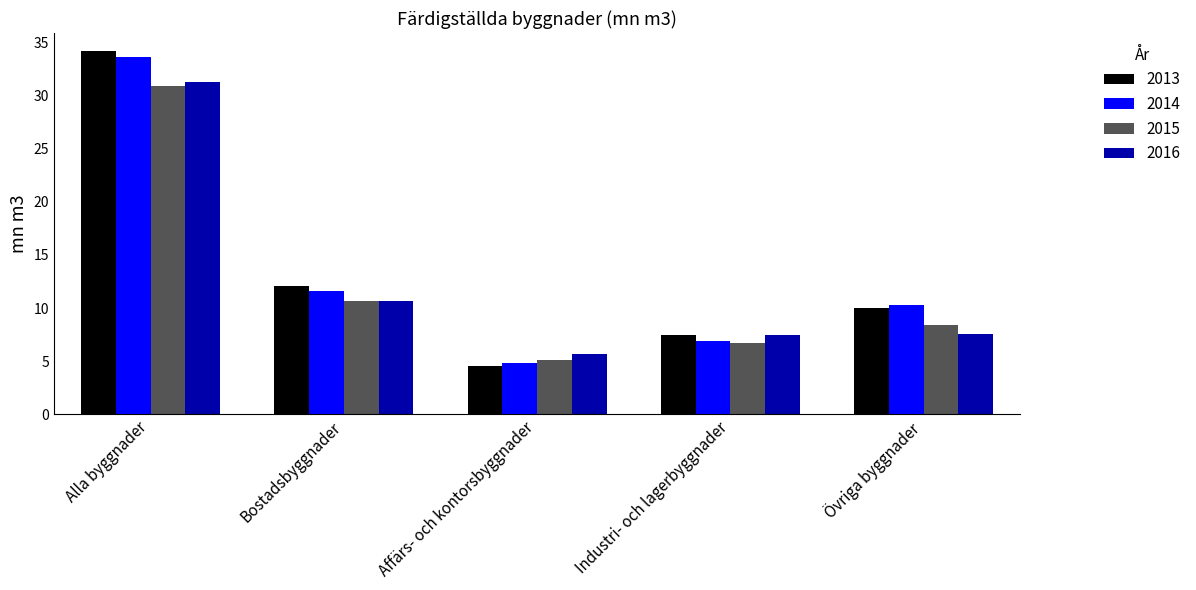

Which category has the highest value in the 2013 series?

Alla byggnader